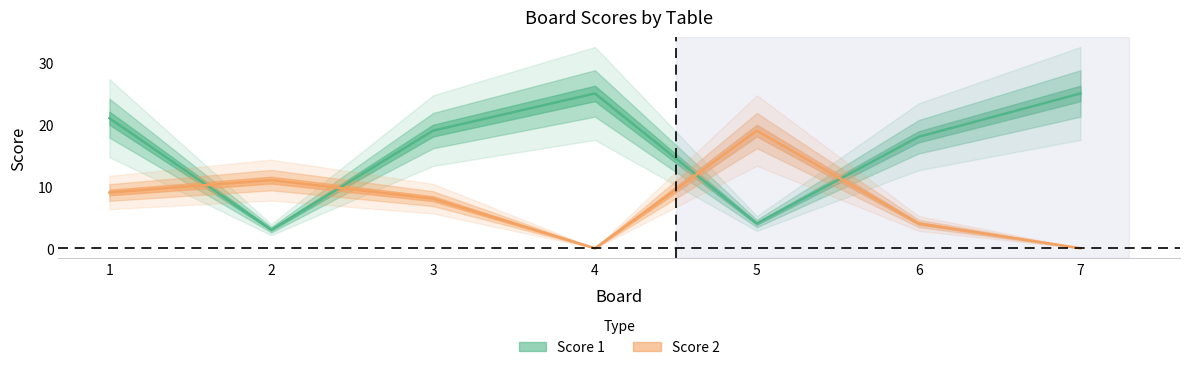

Rank the categories by Score 2 value from lowest to highest.

4, 7, 6, 3, 1, 2, 5